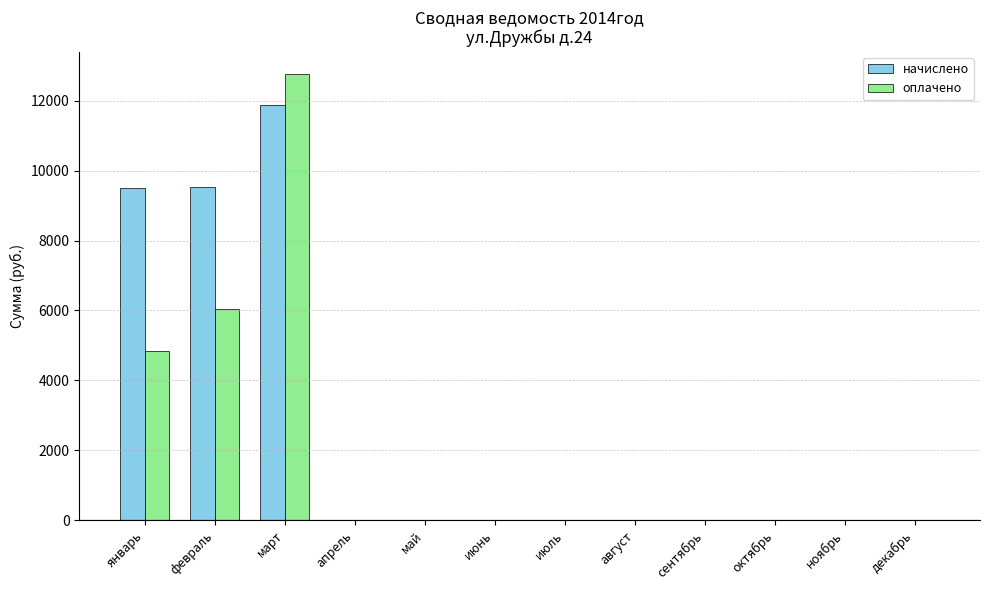

Which series has the largest range (max minus min)?

оплачено